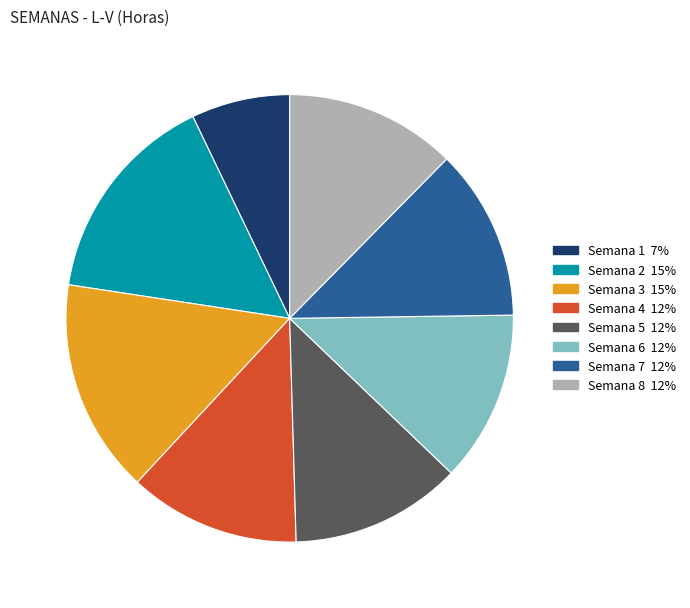

Is there a majority slice in this chart?

No